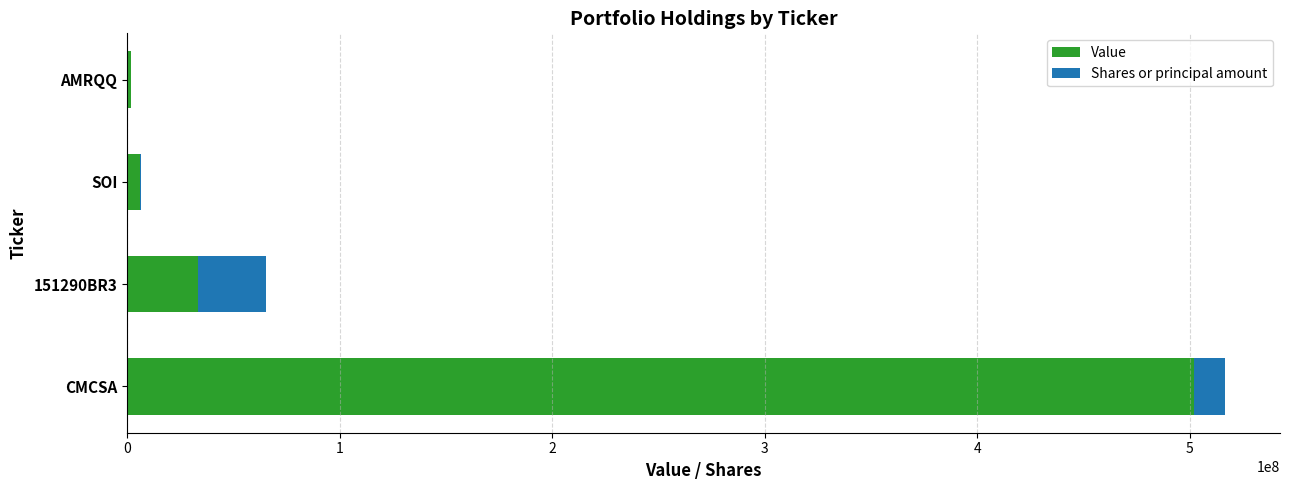

The value of Value at 151290BR3 is 11299952. True or false?

False